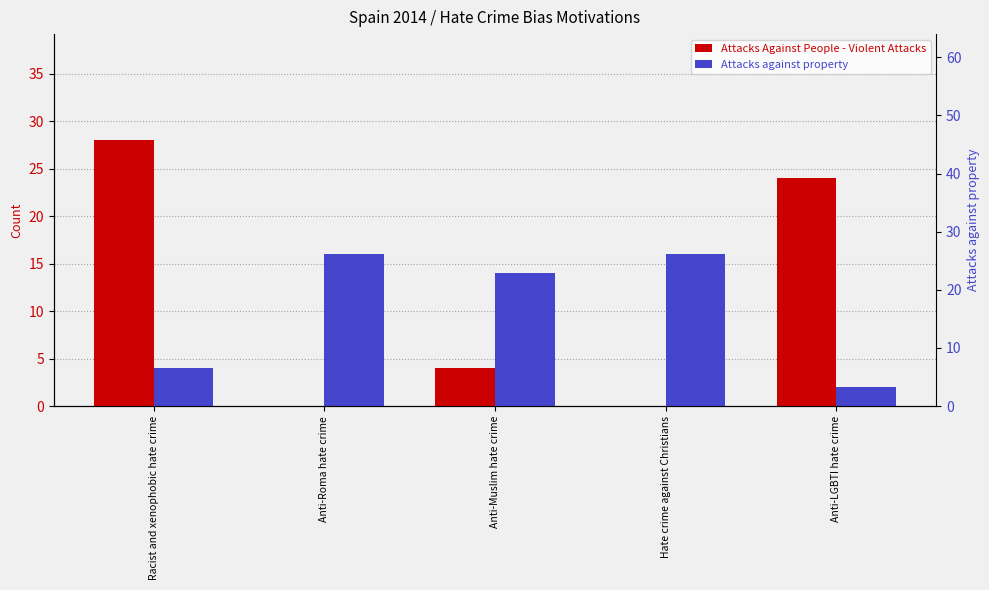

Reading left to right, transcribe all the data shown in this chart.

Attacks Against People - Violent Attacks: Racist and xenophobic hate crime=28	Anti-Roma hate crime=0	Anti-Muslim hate crime=4	Hate crime against Christians=0	Anti-LGBTI hate crime=24
Attacks against property: Racist and xenophobic hate crime=4	Anti-Roma hate crime=16	Anti-Muslim hate crime=14	Hate crime against Christians=16	Anti-LGBTI hate crime=2